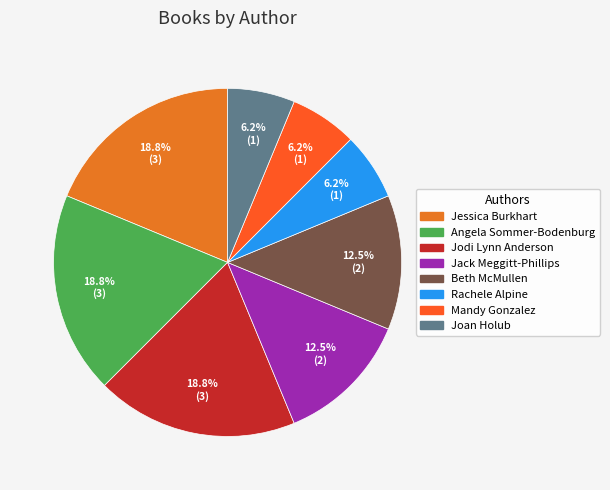

How many segments does this pie chart have?

8